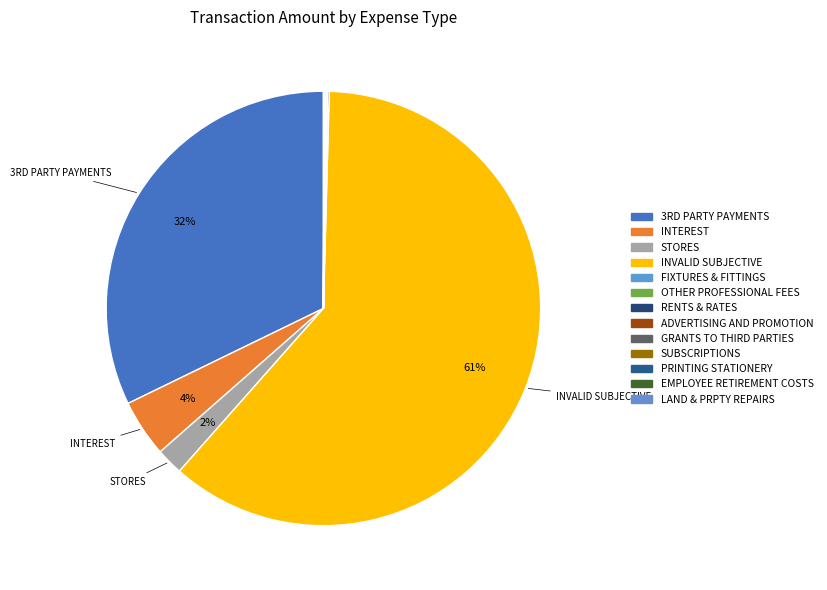

To the nearest percent, what portion does STORES represent?

2%